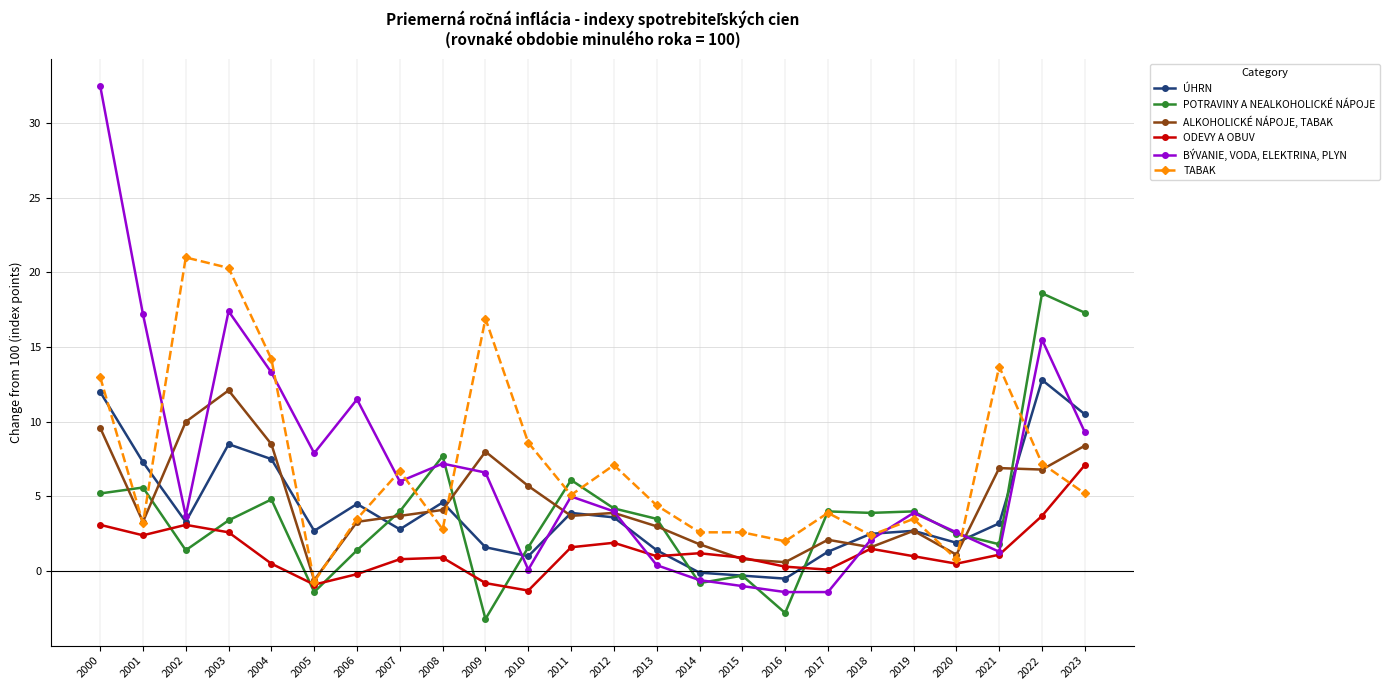

What is the lowest value of the POTRAVINY A NEALKOHOLICKÉ NÁPOJE series?

-3.2